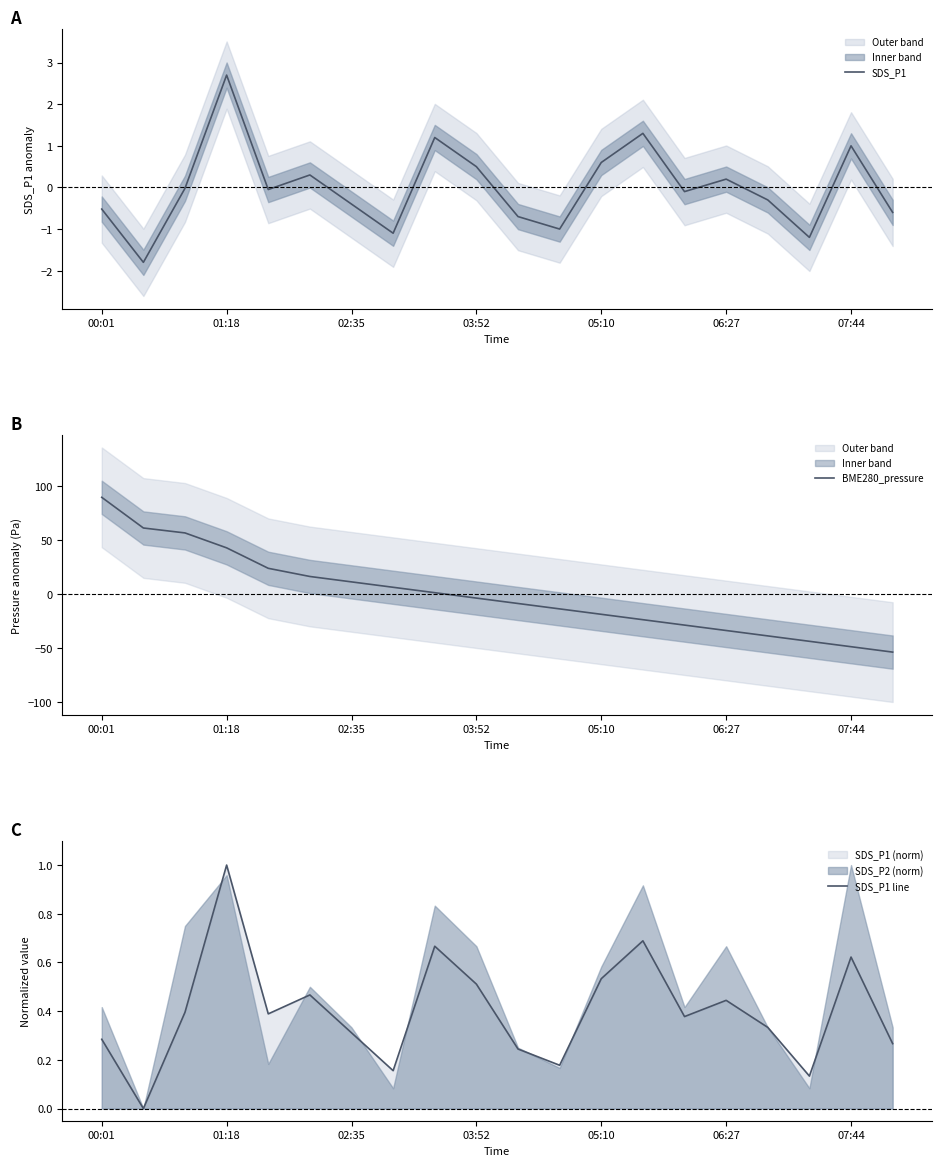

What is the maximum value for SDS_P1 line?

1.0